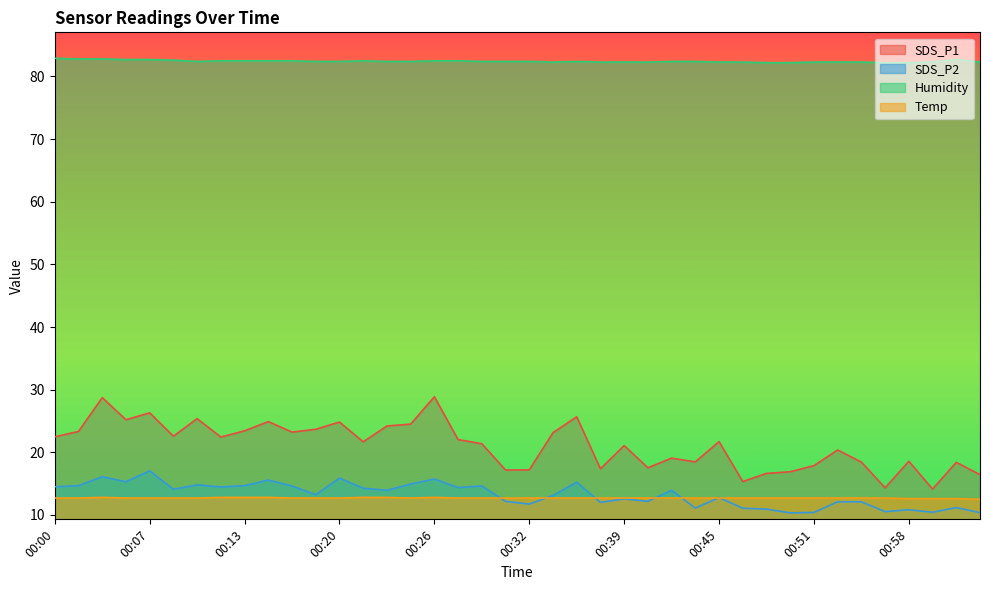

Reading left to right, transcribe all the data shown in this chart.

SDS_P1: 22.5	23.3	28.7	25.2	26.3	22.6	25.4	22.4	23.4	24.9	23.2	23.7	24.8	21.7	24.2	24.5	28.9	22.0	21.4	17.2	17.2	23.1	25.7	17.4	21.1	17.5	19.1	18.5	21.7	15.3	16.6	16.9	17.9	20.4	18.4	14.3	18.6	14.1	18.4	16.4
SDS_P2: 14.5	14.7	16.1	15.3	17.0	14.1	14.8	14.5	14.7	15.6	14.6	13.2	15.9	14.3	13.9	14.9	15.7	14.4	14.6	12.2	11.7	13.1	15.2	12.0	12.6	12.2	13.9	11.1	12.8	11.1	10.9	10.3	10.4	12.1	12.1	10.5	10.8	10.4	11.2	10.4
Humidity: 82.9	82.8	82.8	82.7	82.7	82.6	82.4	82.5	82.5	82.5	82.5	82.4	82.4	82.5	82.4	82.4	82.5	82.5	82.4	82.4	82.4	82.3	82.4	82.3	82.3	82.3	82.4	82.4	82.3	82.3	82.2	82.2	82.3	82.3	82.3	82.2	82.2	82.3	82.7	82.3
Temp: 12.7	12.7	12.8	12.7	12.7	12.7	12.7	12.8	12.8	12.8	12.7	12.7	12.7	12.8	12.8	12.7	12.8	12.7	12.7	12.7	12.7	12.7	12.7	12.7	12.7	12.7	12.7	12.7	12.7	12.7	12.7	12.7	12.7	12.7	12.7	12.7	12.6	12.6	12.6	12.5